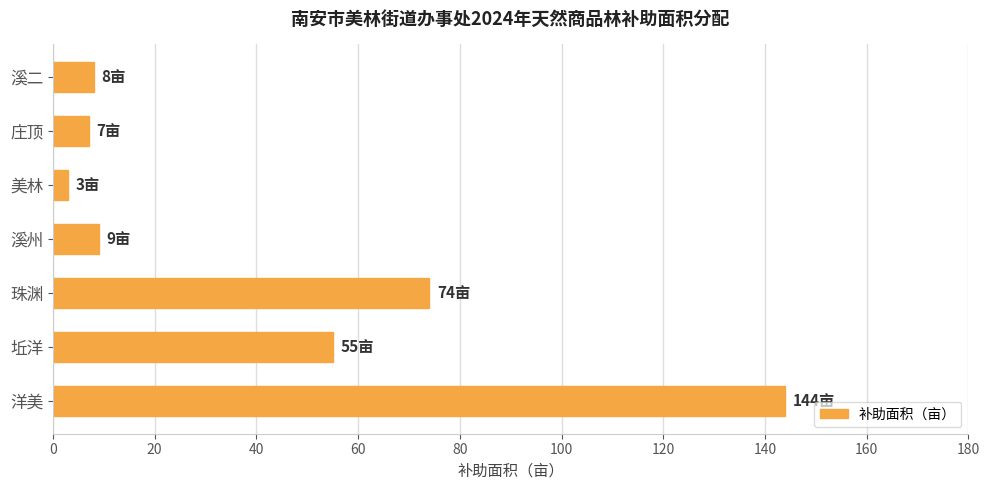

How many data points does each series have?

7